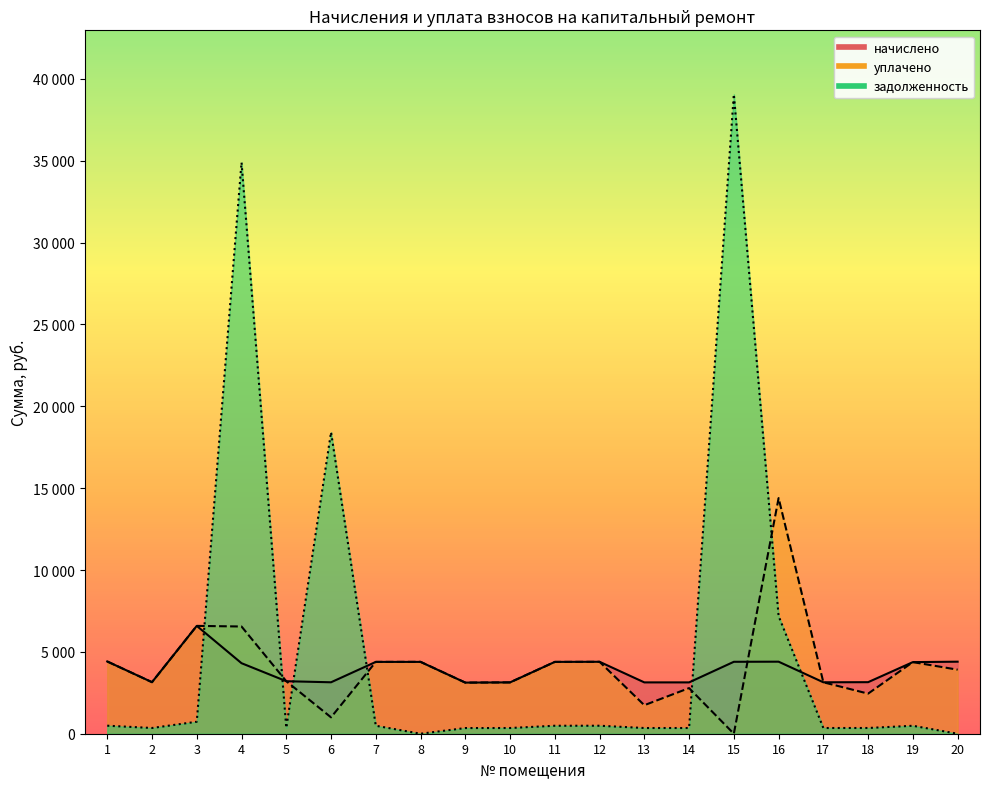

How many data points in начислено are above 4374?

10